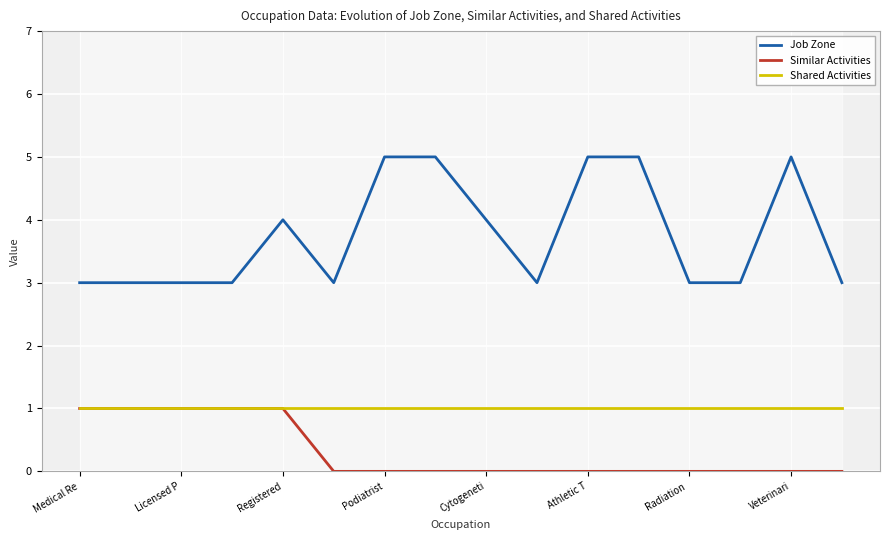

Count the number of categories in the chart.

16